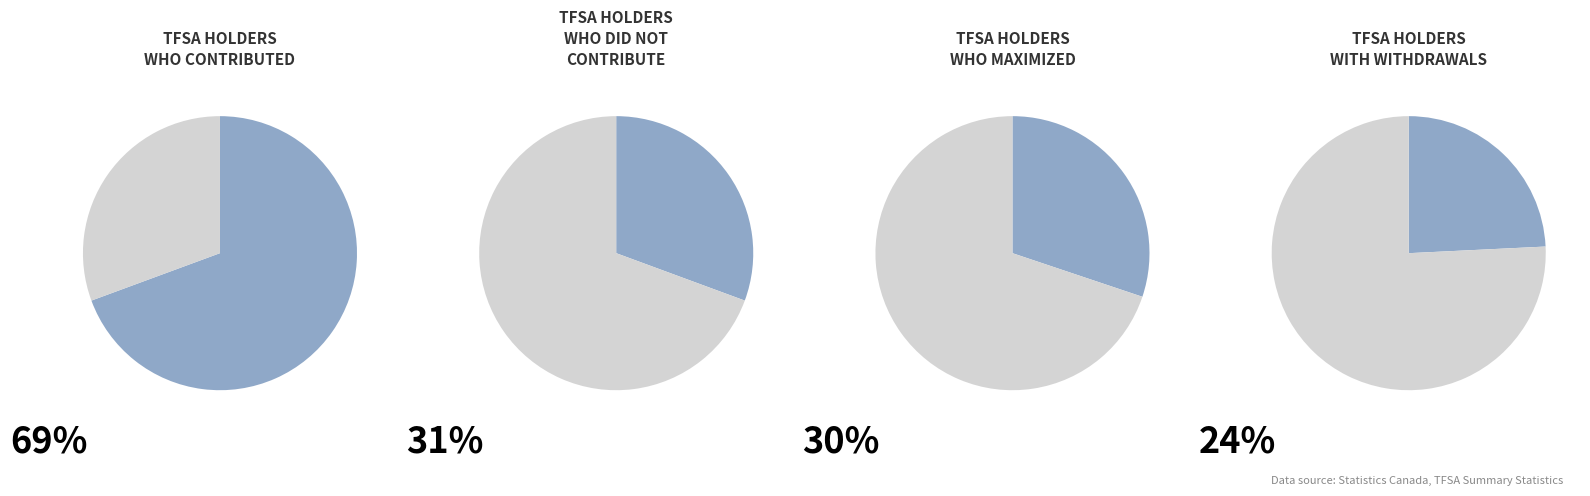

What is the smallest slice in the pie chart?

Total number of TFSA holders with withdrawals